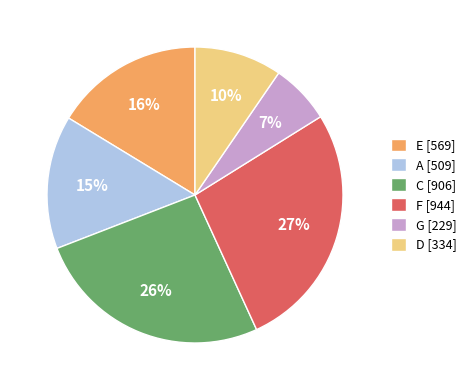

Count the number of slices in the pie.

6